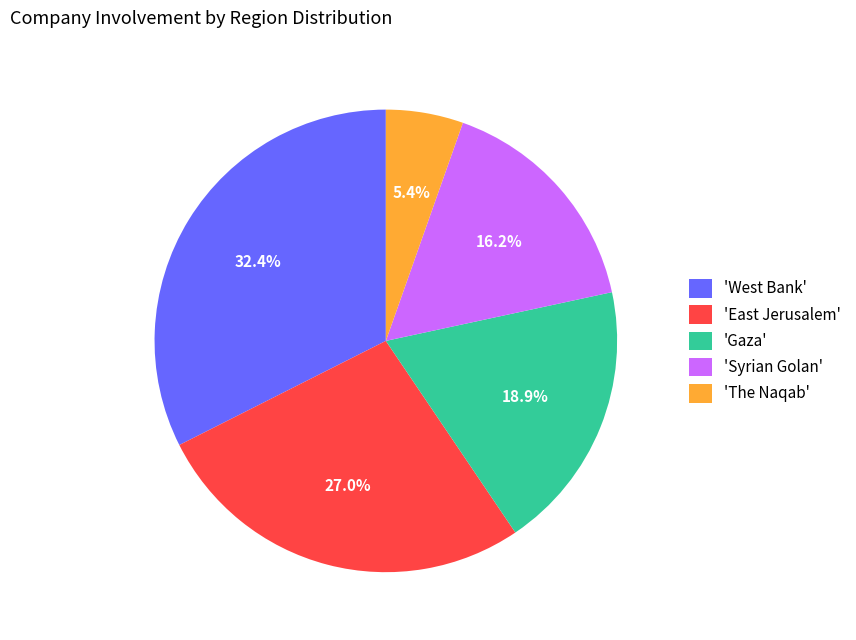

How many segments does this pie chart have?

5